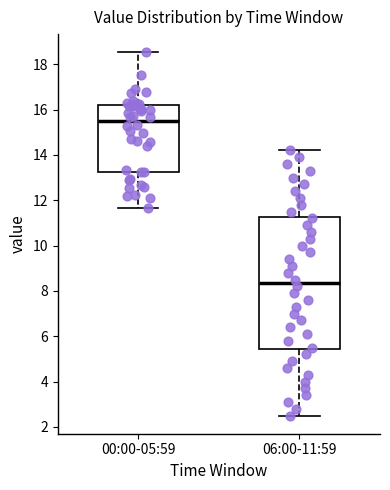

Where is the lower edge of the box for 00:00-05:59 on the y-axis? The values are not printed on the chart, so give them approximately, as read against the axis.

13.2